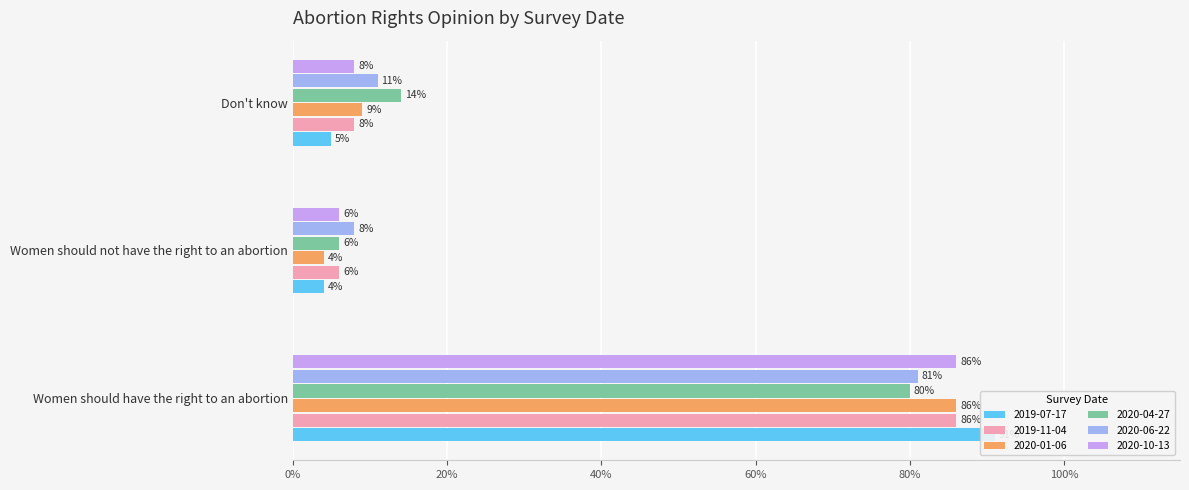

How many bars are there in each group?

6